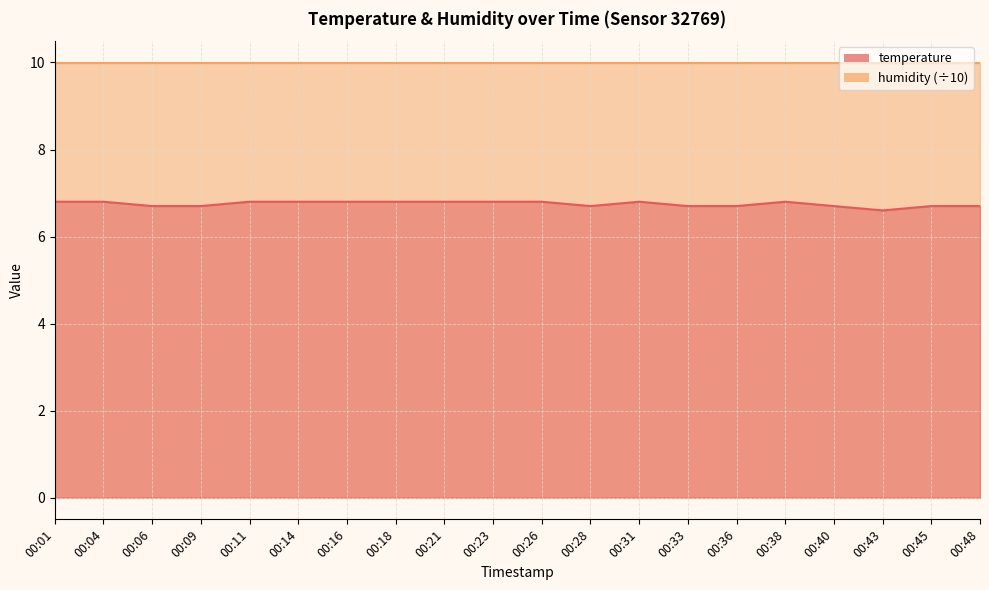

Reading left to right, what are all the values shown in this chart?

6.8	6.8	6.7	6.7	6.8	6.8	6.8	6.8	6.8	6.8	6.8	6.7	6.8	6.7	6.7	6.8	6.7	6.6	6.7	6.7